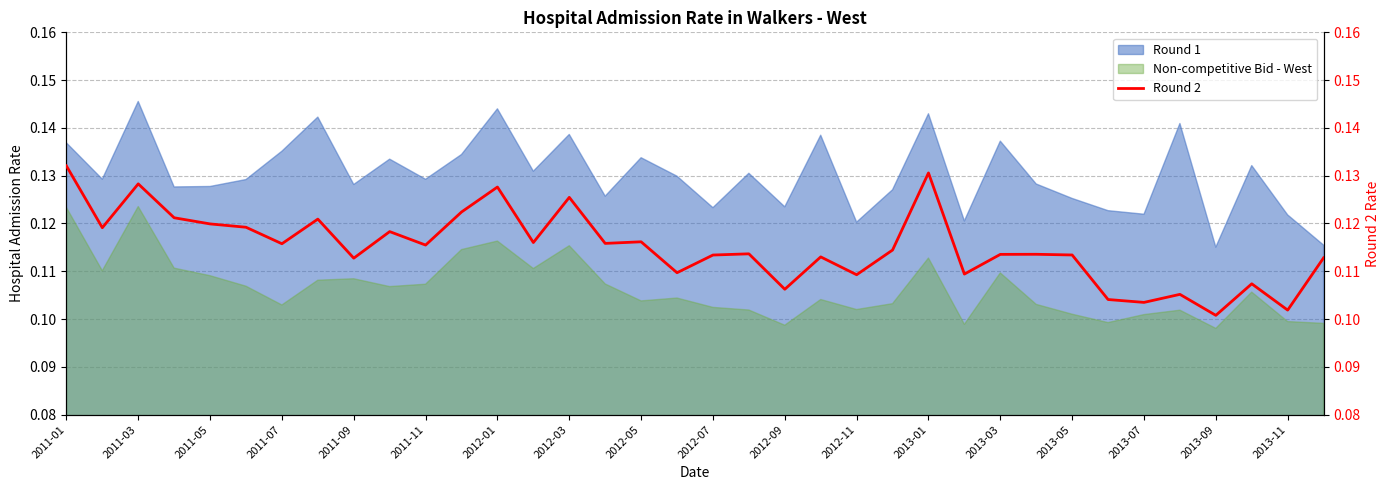

True or false: Non-competitive Bid - West and Round 1 intersect in this chart.

False